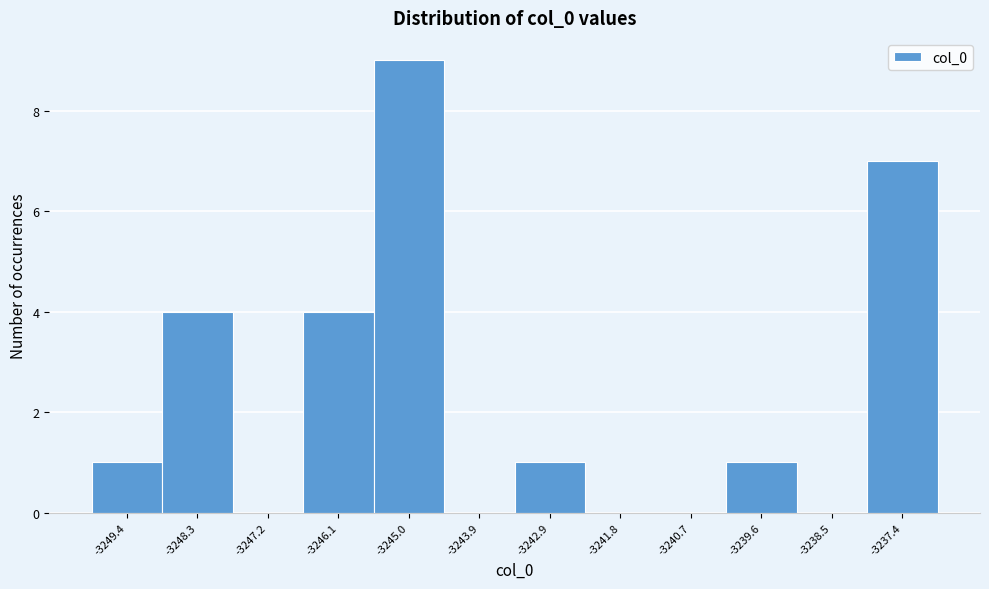

What is the height of the bar covering -3240.2 to -3239.0 on the x-axis? Neither the bar edges nor the heights are printed on the chart, so give them approximately, as read against the axes.

1